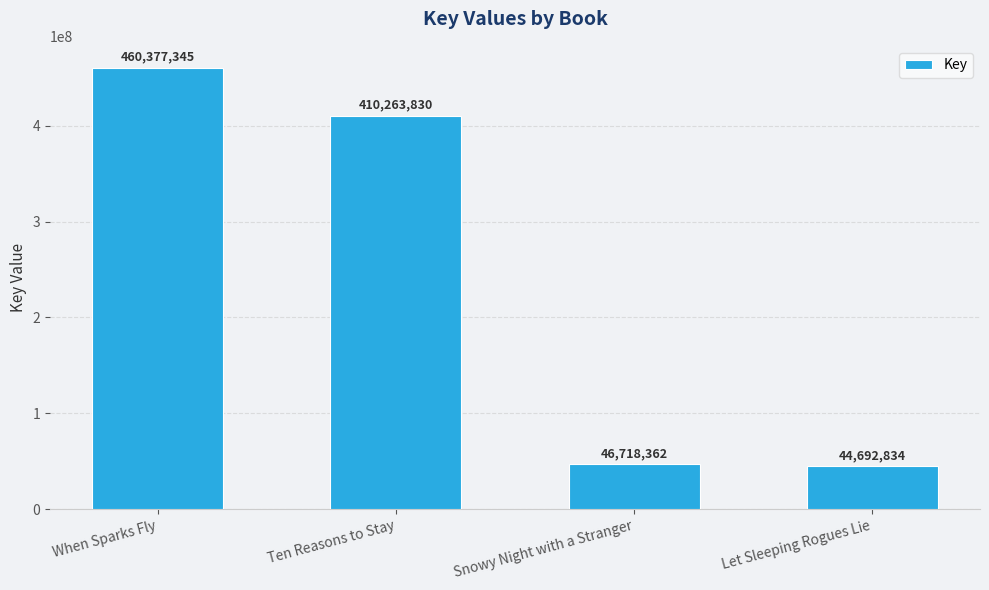

Are the bars grouped side by side (vs. stacked)?

No